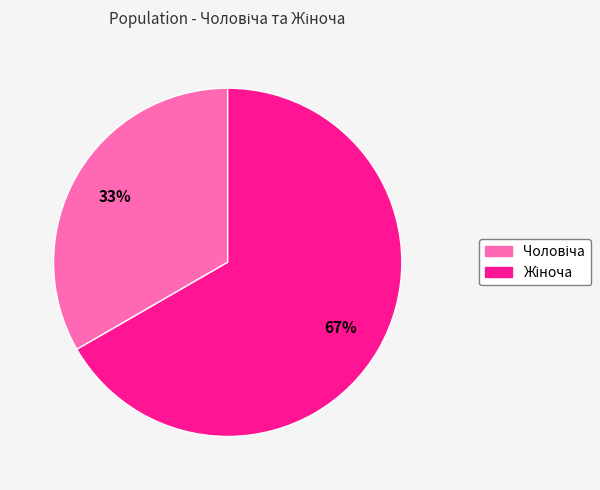

Is there any slice that represents more than half of the pie?

Yes